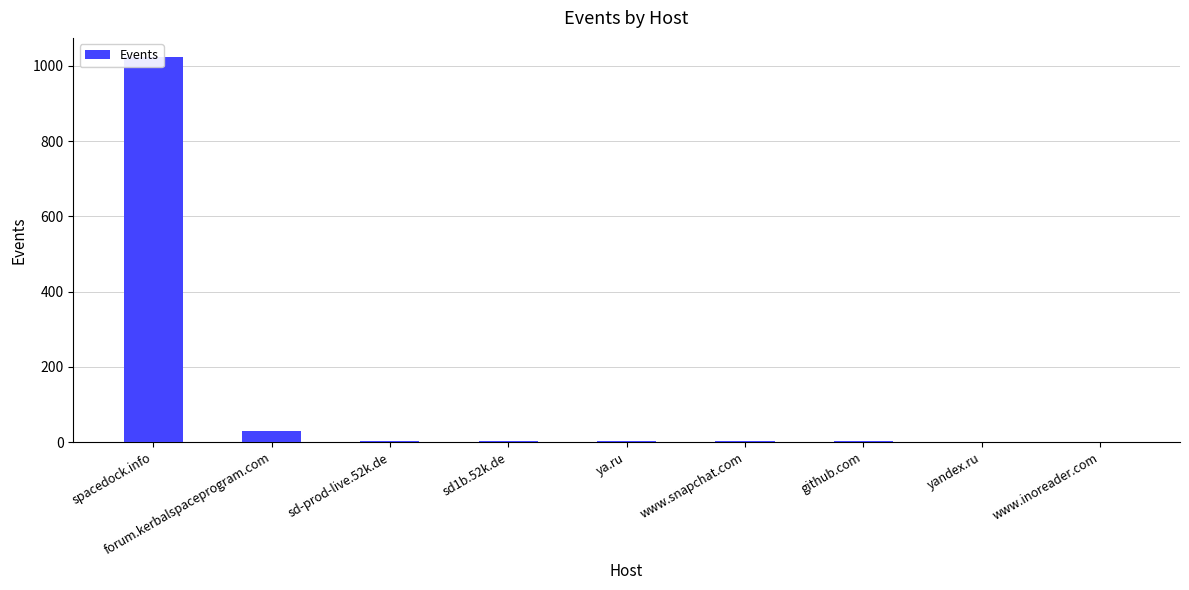

Rank the categories by value from highest to lowest.

spacedock.info, forum.kerbalspaceprogram.com, sd-prod-live.52k.de, sd1b.52k.de, ya.ru, www.snapchat.com, github.com, yandex.ru, www.inoreader.com